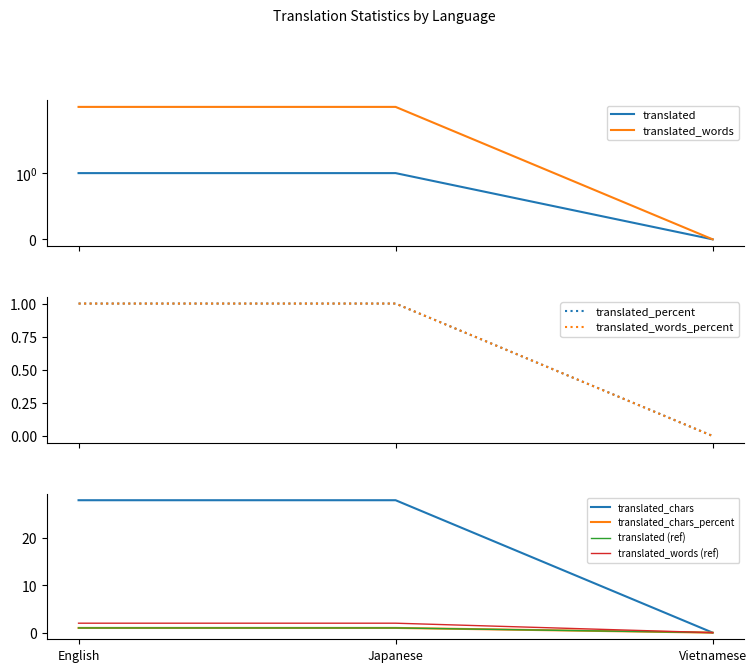

At which label is translated_chars_percent closest to 0?

Vietnamese